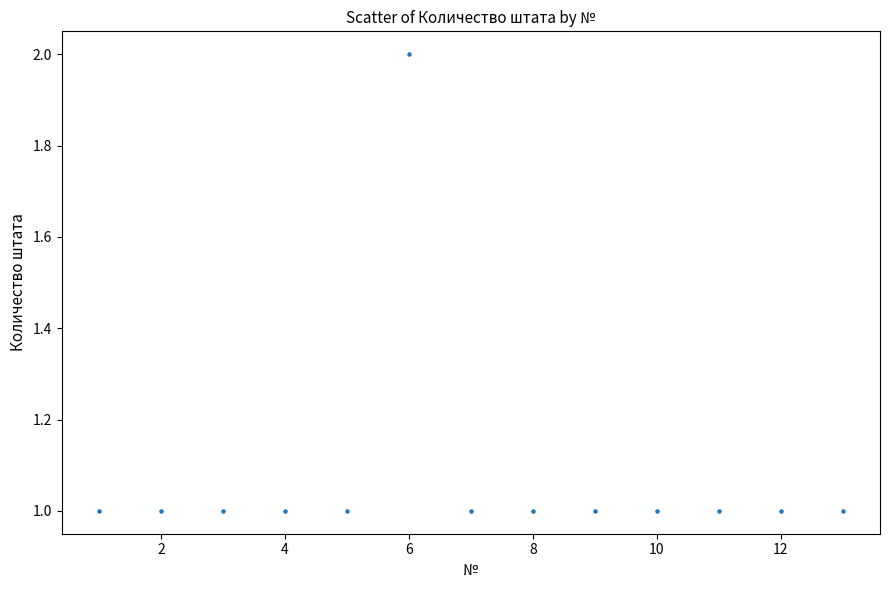

What is the range of X values (max minus min)?

12